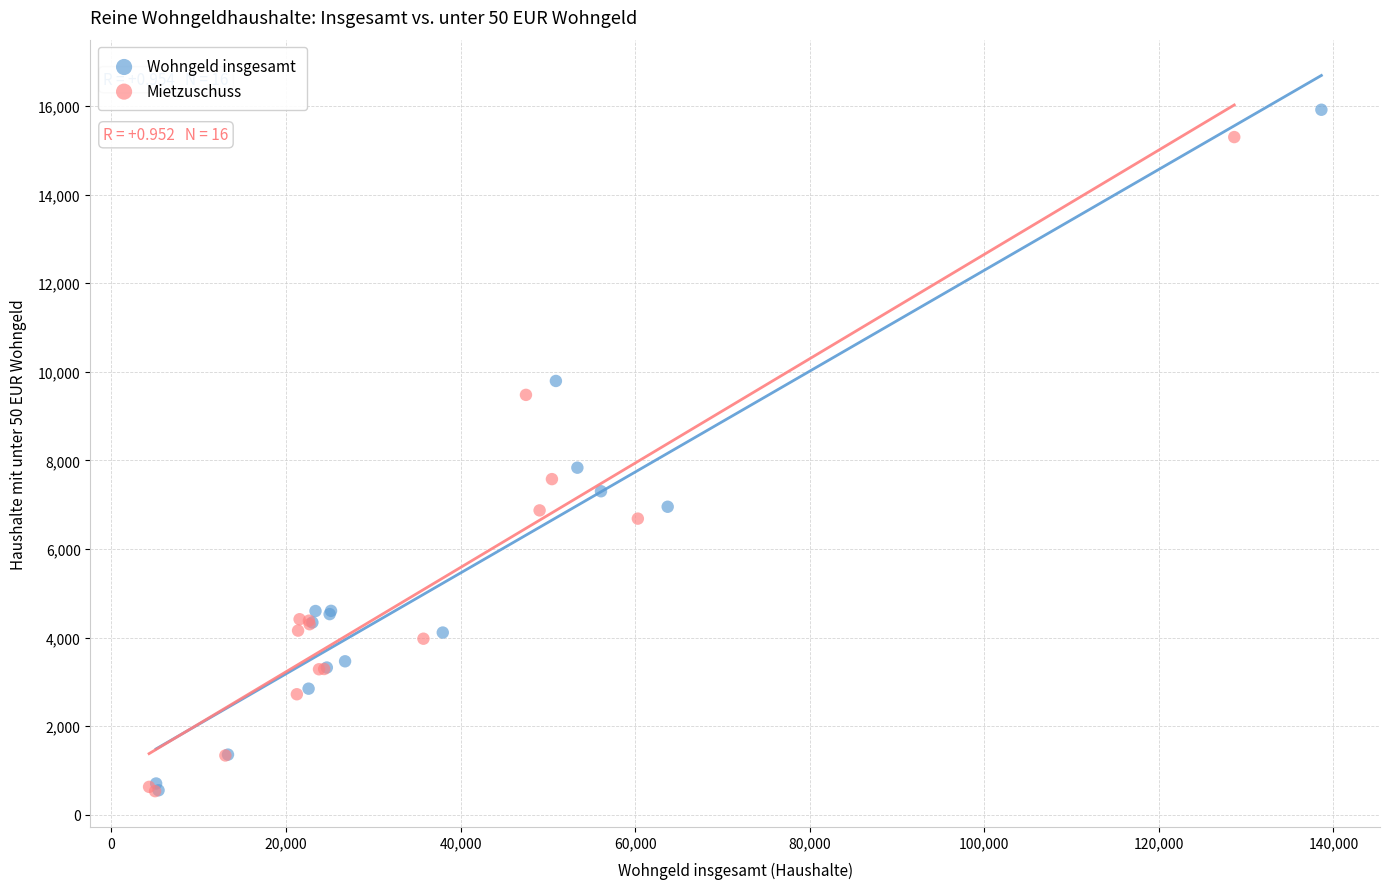

Which series has the largest Y range (max minus min)?

Wohngeld insgesamt